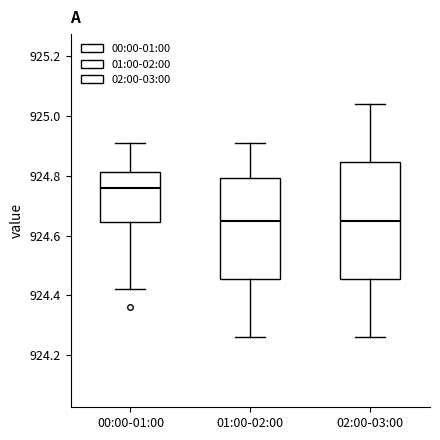

Which box is the tallest, from its lower edge to its upper edge?

02:00-03:00